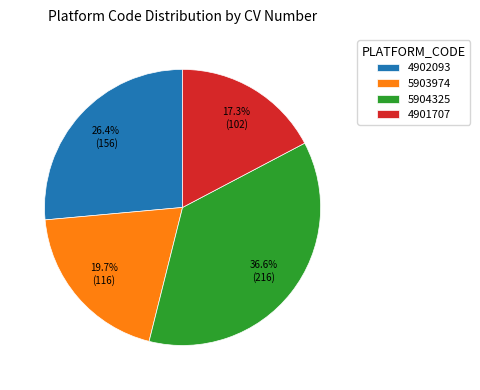

The 4901707 slice represents 17% of the pie. True or false?

True